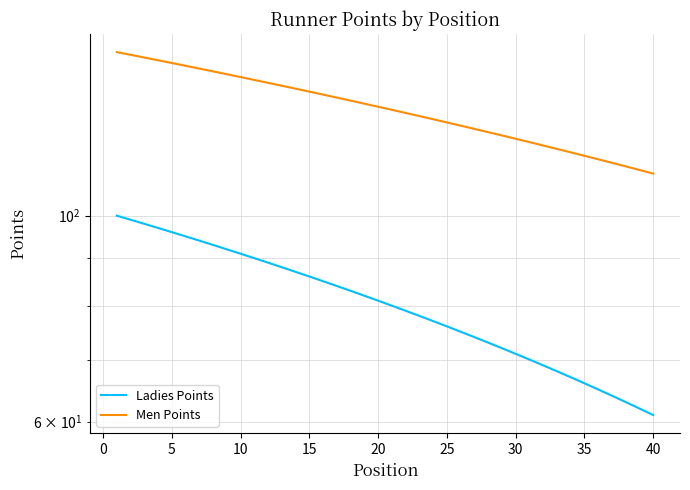

What is the highest value of the Men Points series?

150